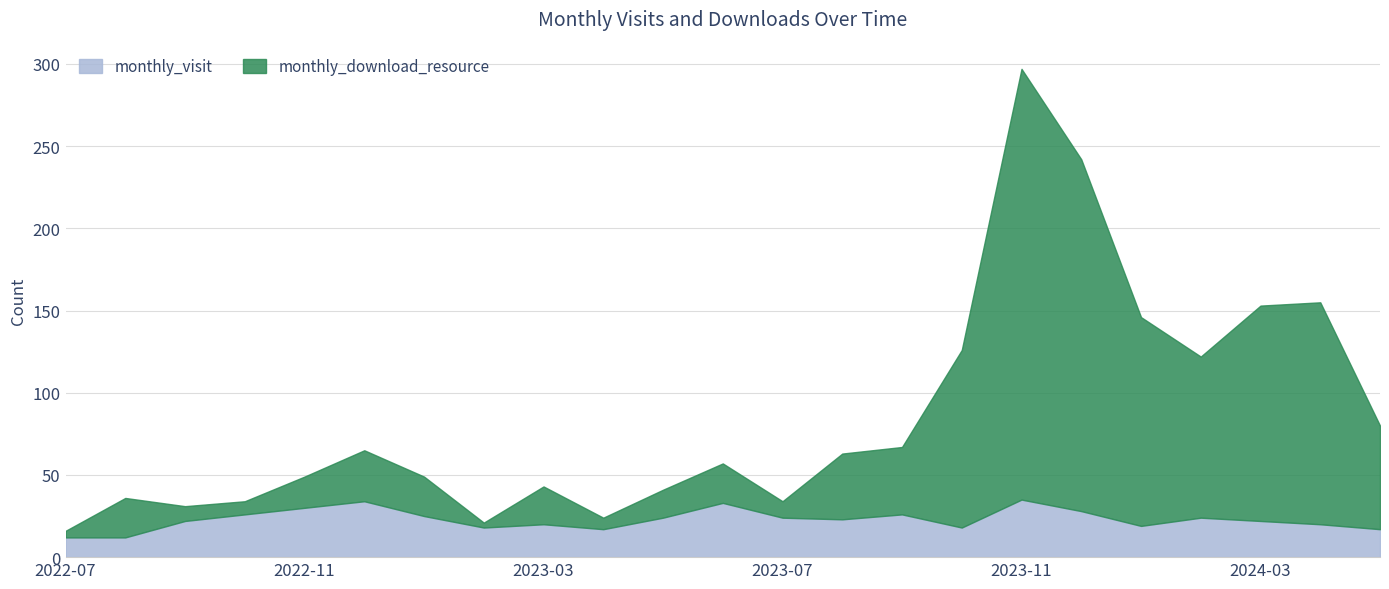

Reading left to right, what are all the values shown in this chart?

monthly_visit: 12	12	22	26	30	34	25	18	20	17	24	33	24	23	26	18	35	28	19	24	22	20	17
monthly_download_resource: 4	24	9	8	19	31	24	3	23	7	17	24	10	40	41	108	262	214	127	98	131	135	63